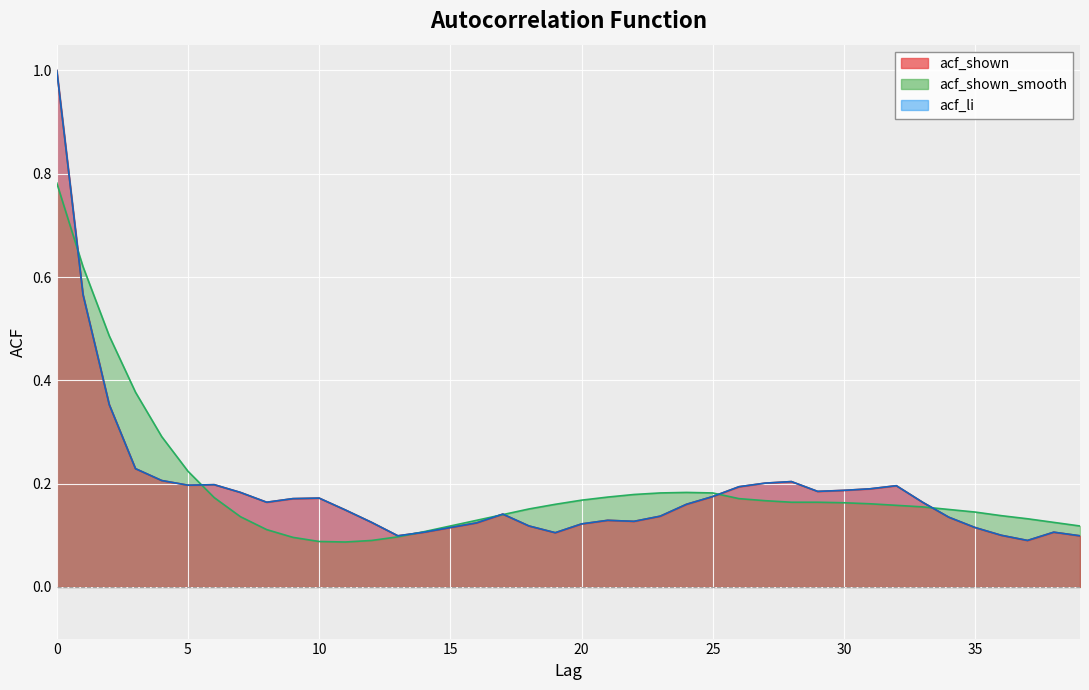

True or false: acf_shown and acf_li intersect in this chart.

False